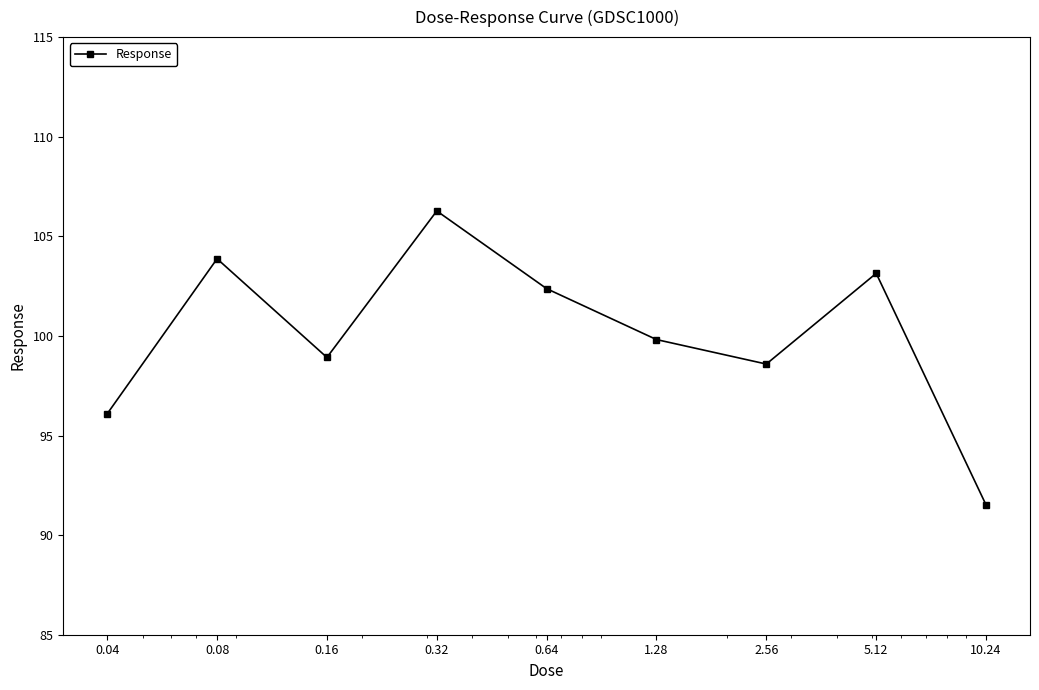

How many interior local peaks (higher than both neighbors) does the data have?

3